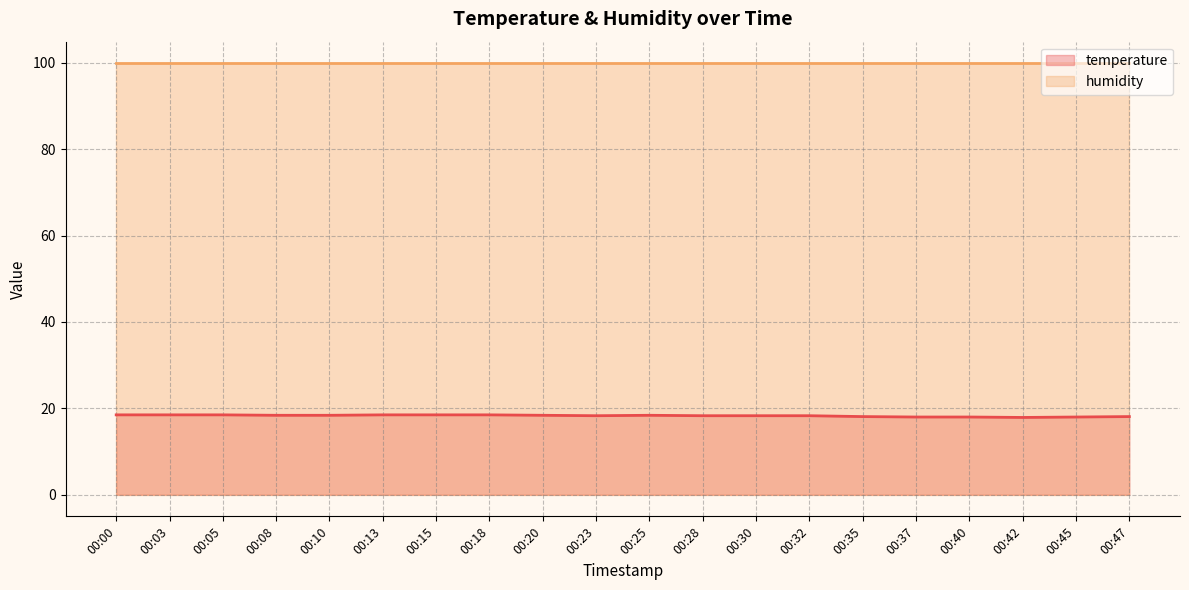

How many points are lower than both their immediate neighbors (excluding endpoints)?

2